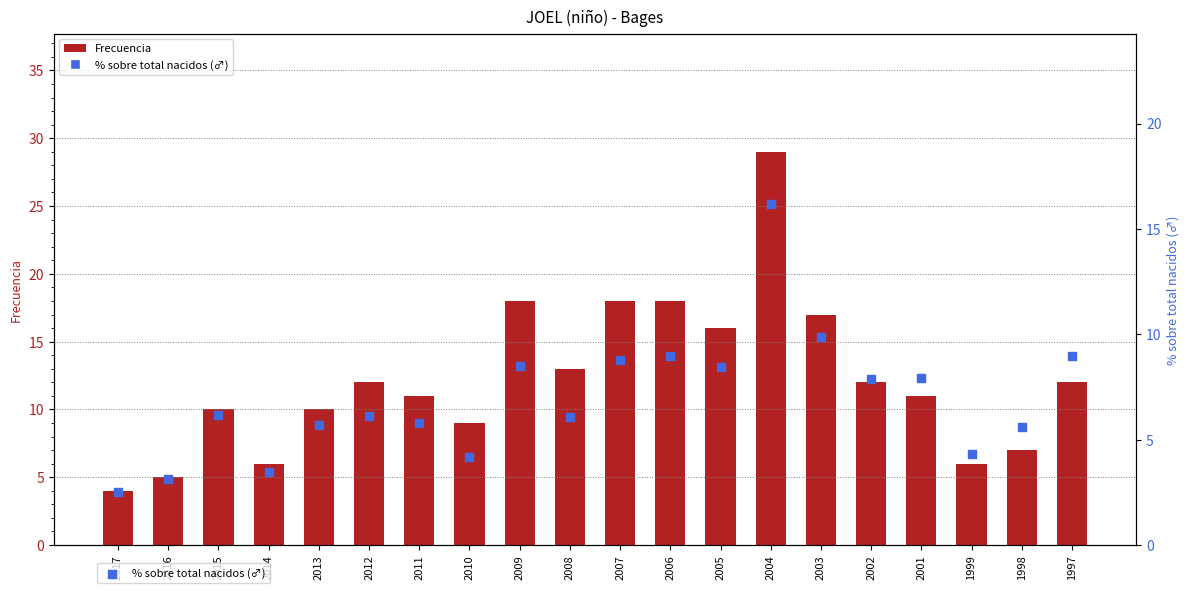

What are all the series names shown in the legend?

Frecuencia, % sobre total nacidos (♂)